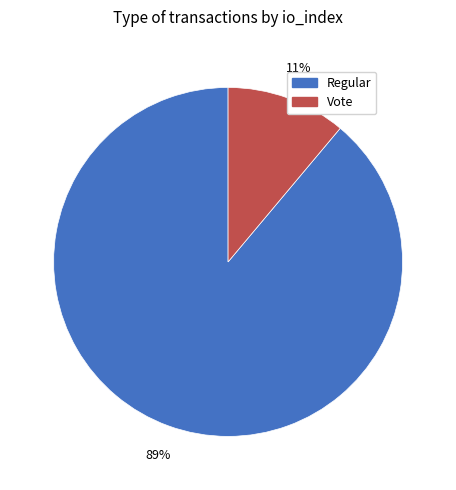

What is the majority slice?

Regular